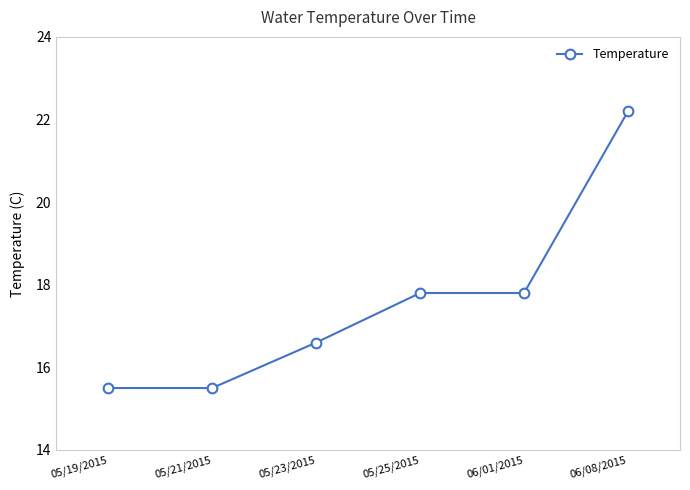

What is the label of the 2nd point from the left?

05/21/2015